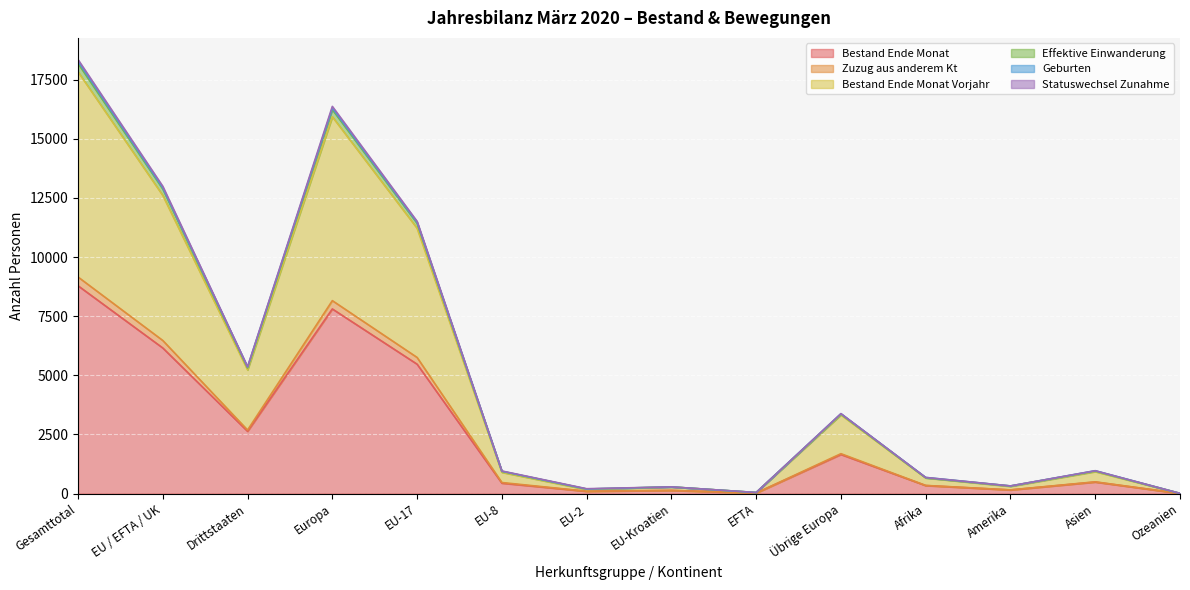

Which category has the highest value in the Bestand Ende Monat series?

Gesamttotal